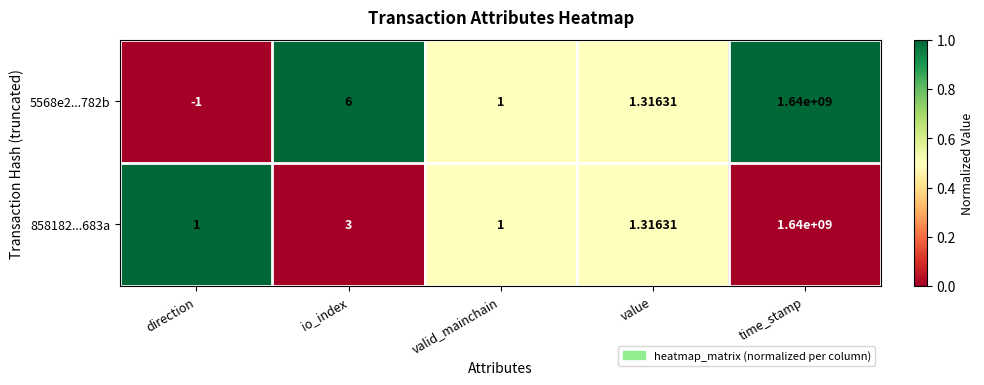

Rank the categories by 5568e2...782b value from highest to lowest.

time_stamp, io_index, value, valid_mainchain, direction